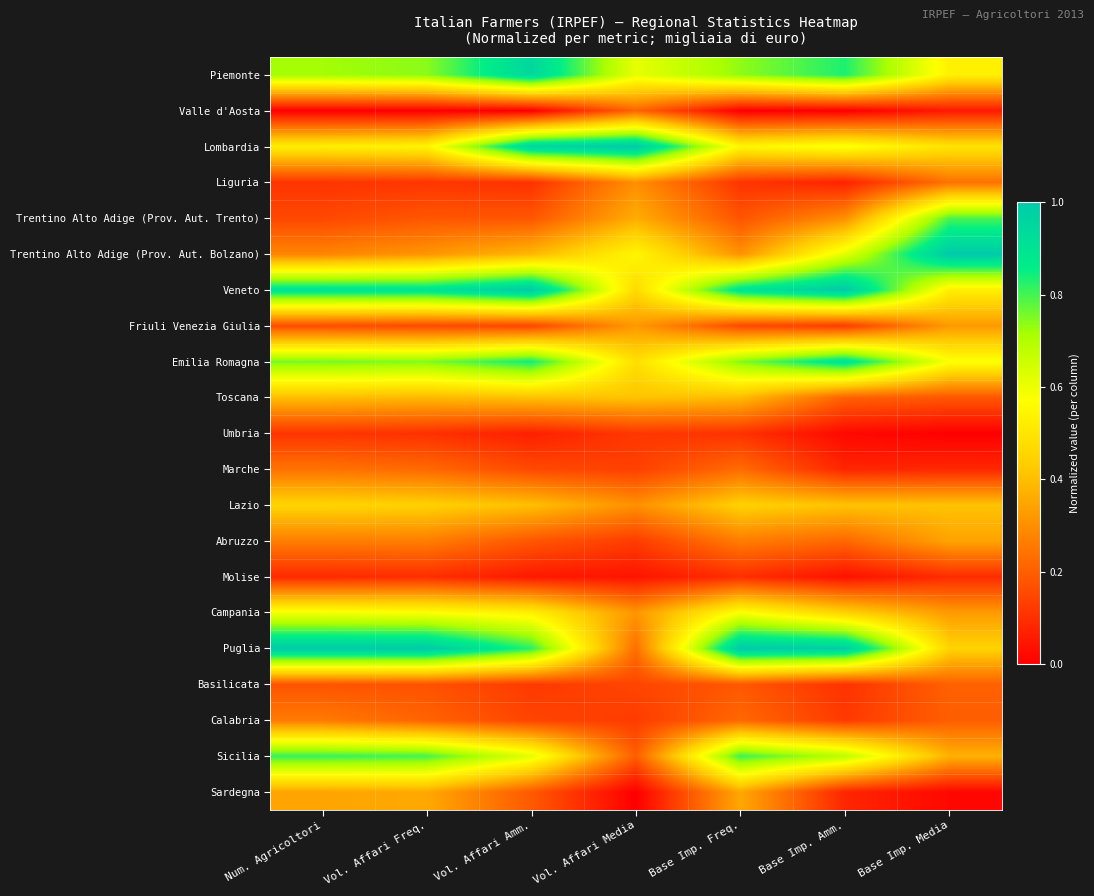

At how many categories does at least one series exceed 0?

7